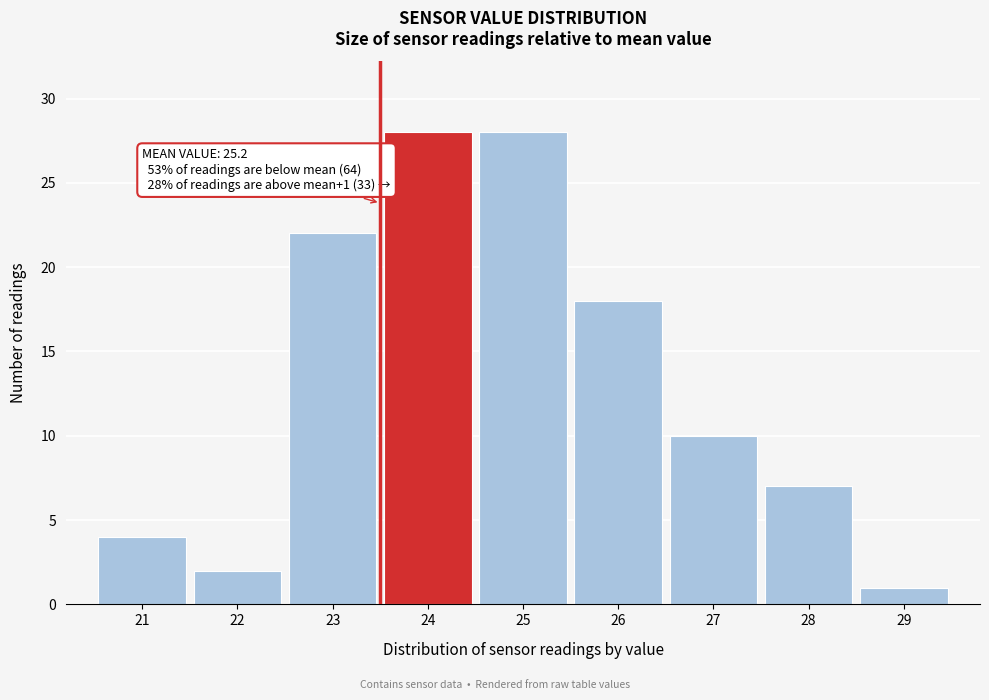

Reading left to right, extract all data points from this chart.

21=4	22=2	23=22	24=28	25=28	26=18	27=10	28=7	29=1